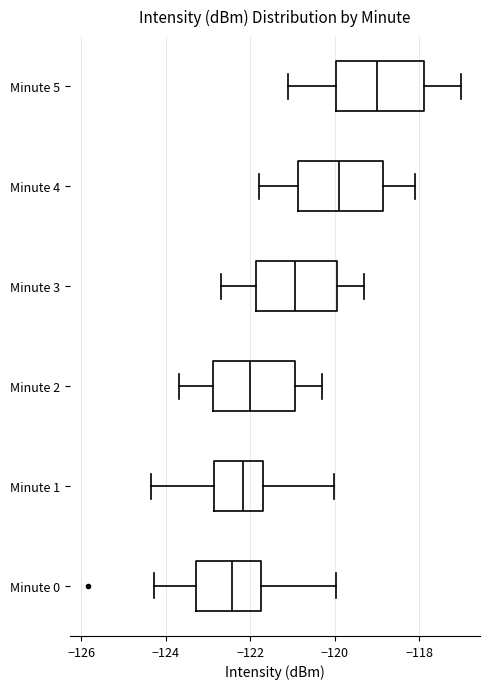

Where does the left whisker of the box for Minute 1 end on the x-axis? The values are not printed on the chart, so give them approximately, as read against the axis.

-124.4